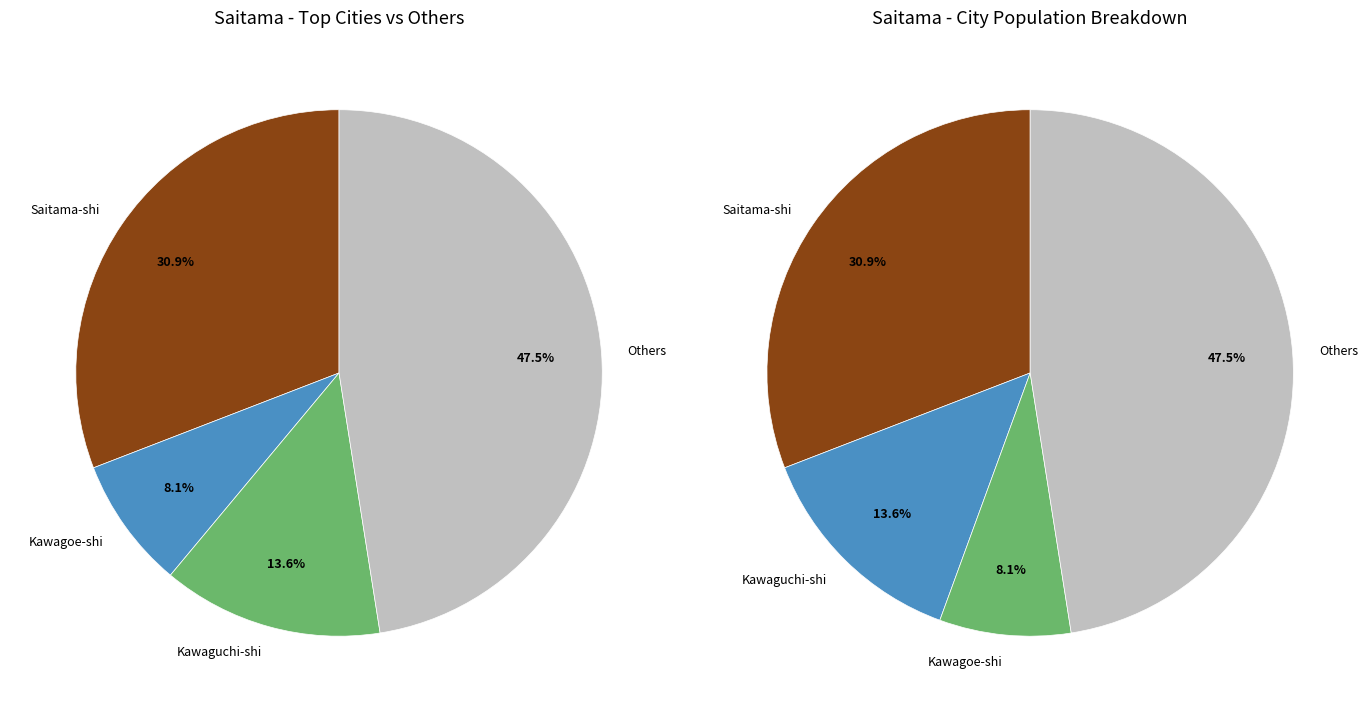

The Kumagaya-shi slice represents 13% of the pie. True or false?

False